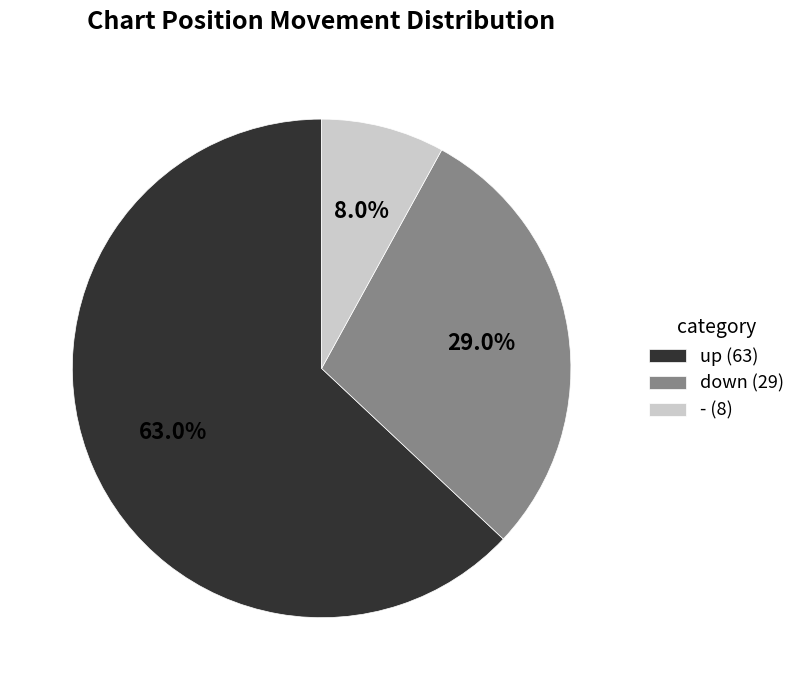

What percentage do down and - together represent?

37.0%